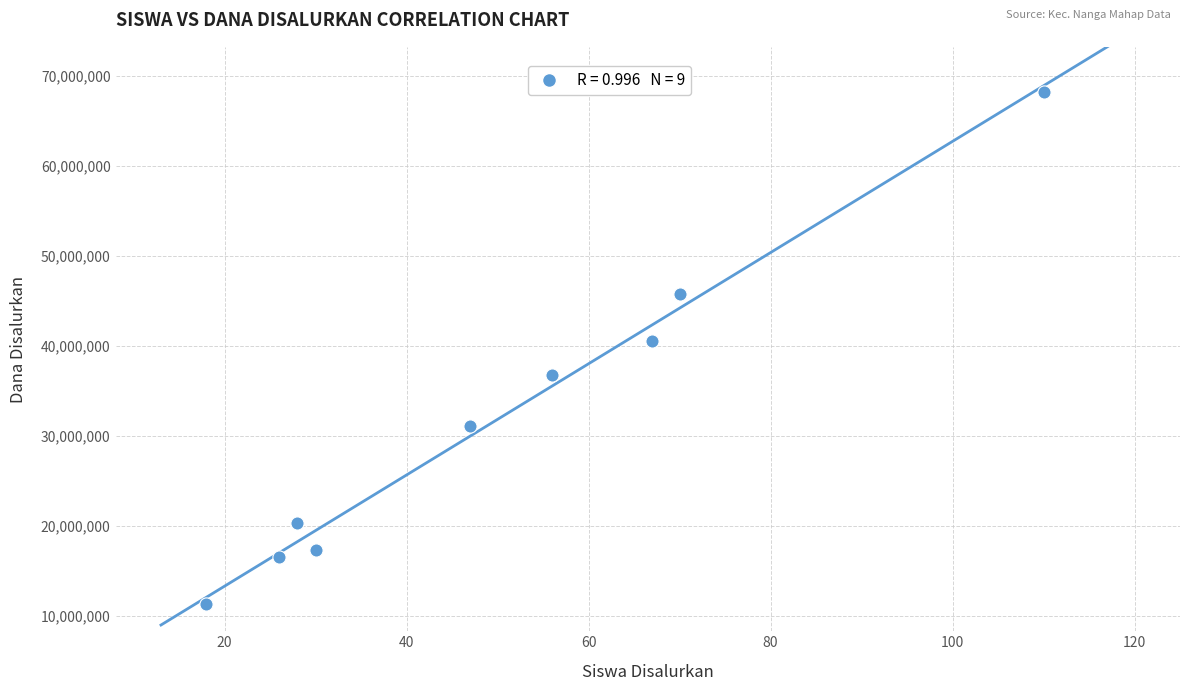

What is the range of X values (max minus min)?

92